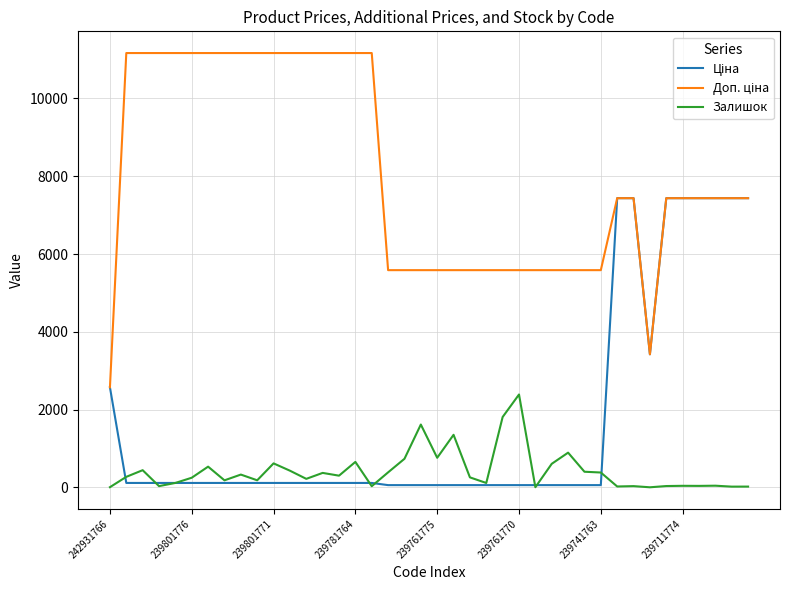

What is the highest value of the Залишок series?

2387.0